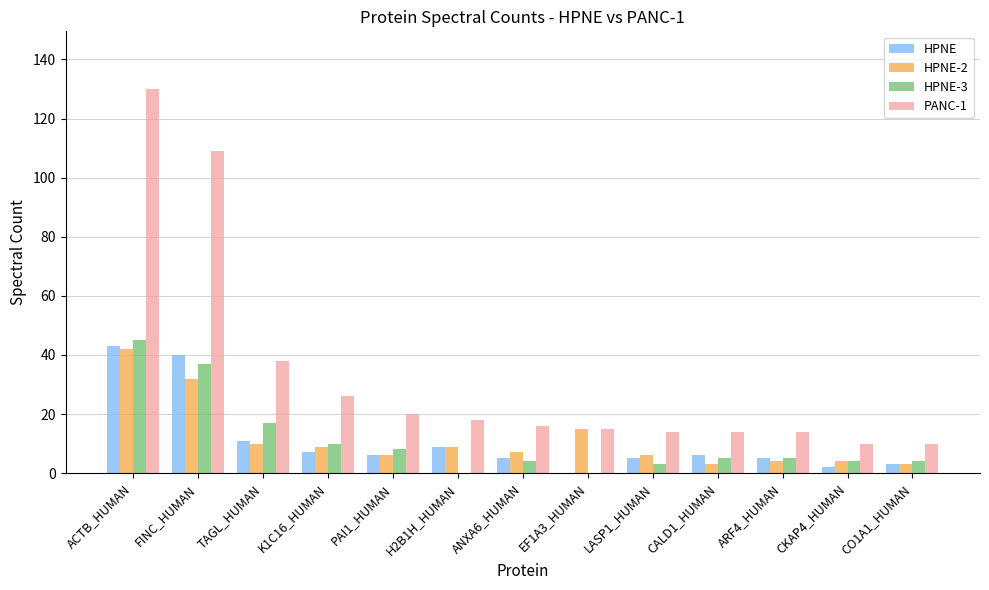

What is the sum of all HPNE-3 values?

142